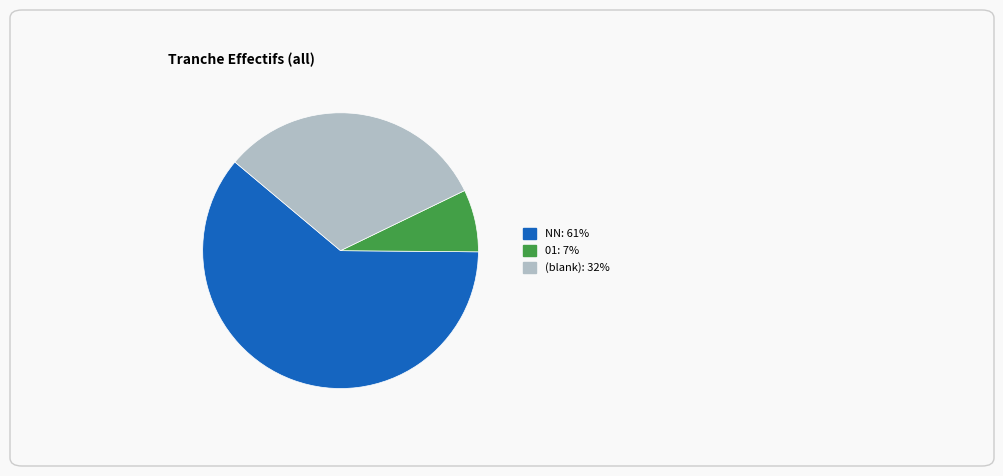

Which category has the biggest portion of the pie?

NN